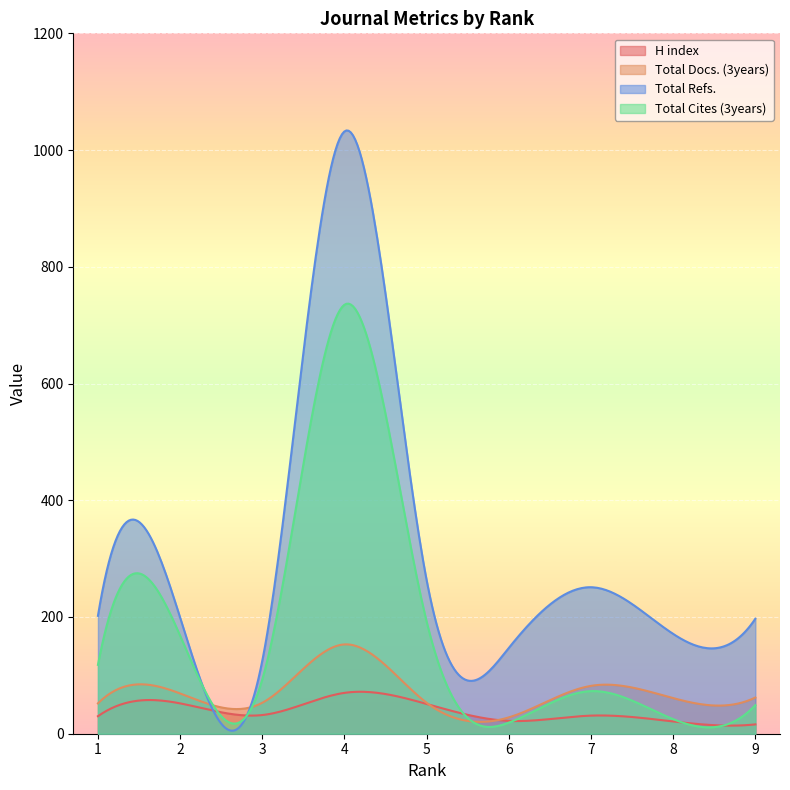

What is the value of the Total Docs. (3years) point at the 4th from the left?

153